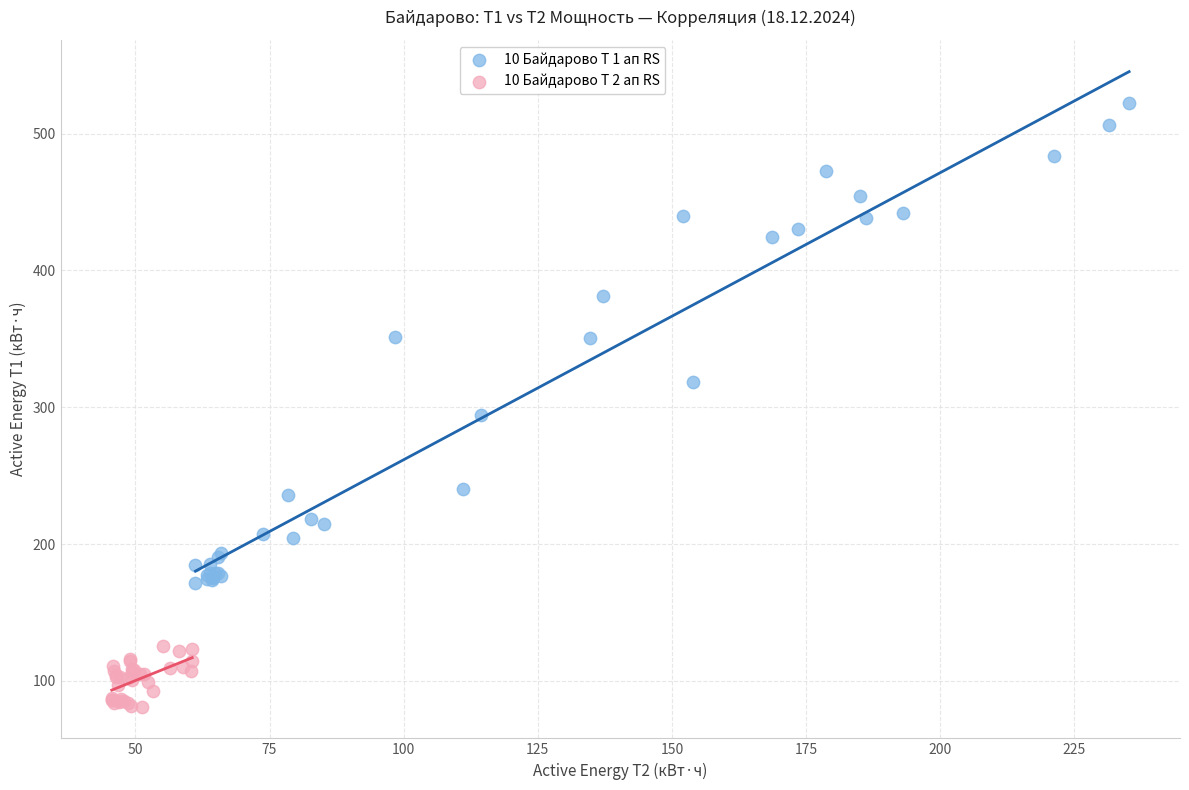

Which series has the largest Y range (max minus min)?

10 Байдарово Т 1 ап RS